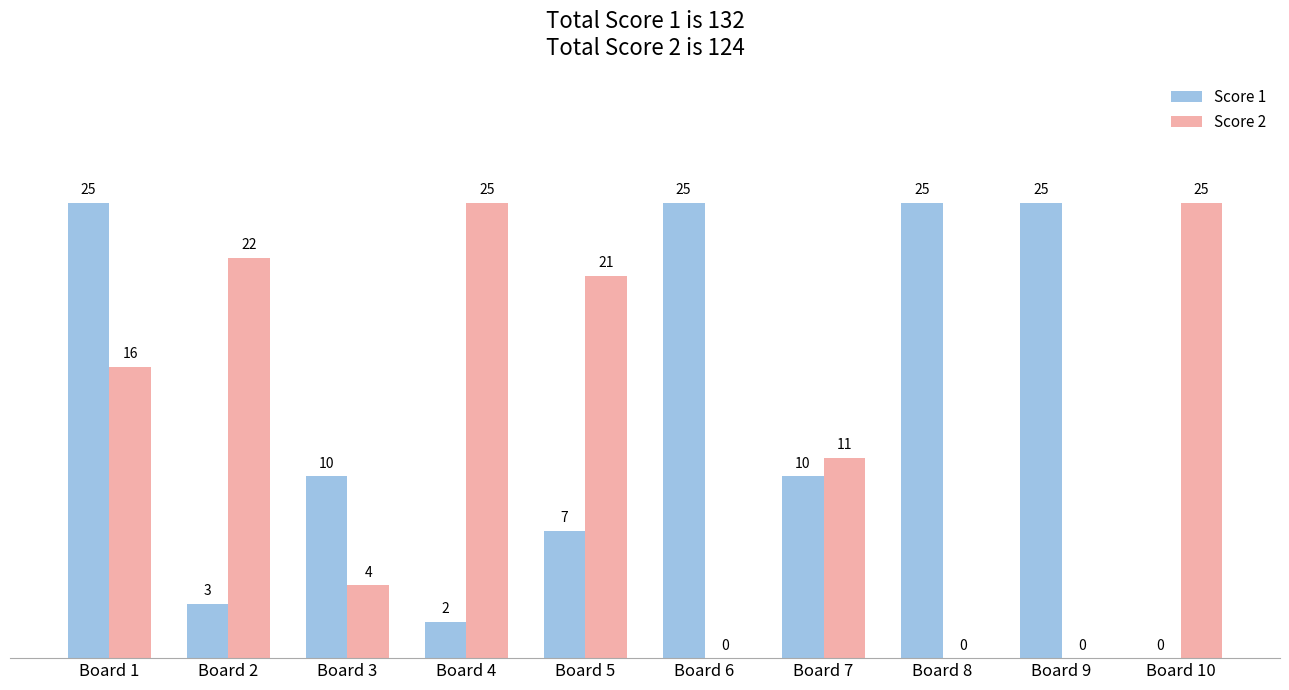

Are the bars horizontal?

No